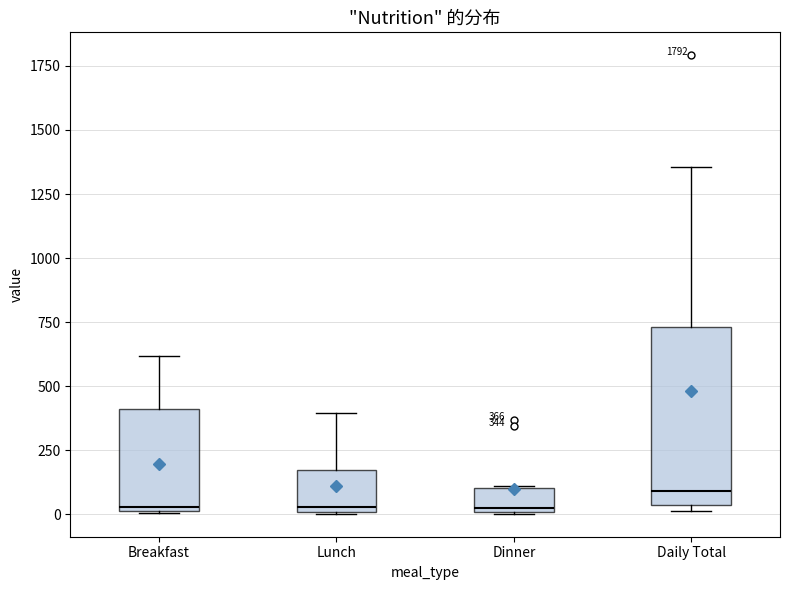

Comparing the boxes themselves (not the whiskers), which one is the tallest?

Daily Total